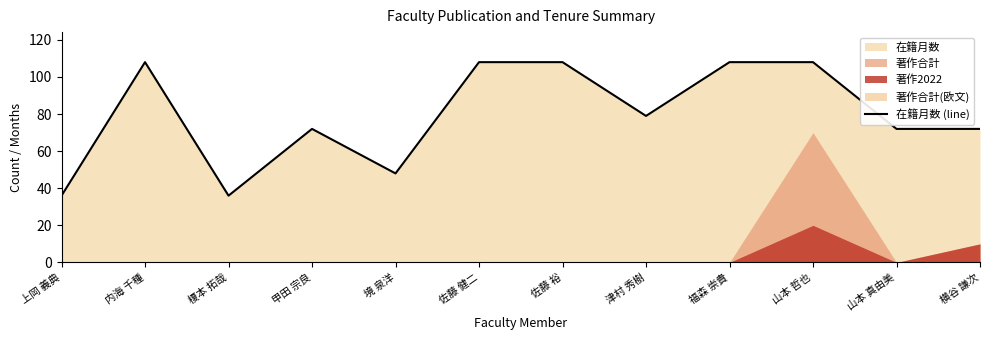

How many points are lower than both their immediate neighbors (excluding endpoints)?

3